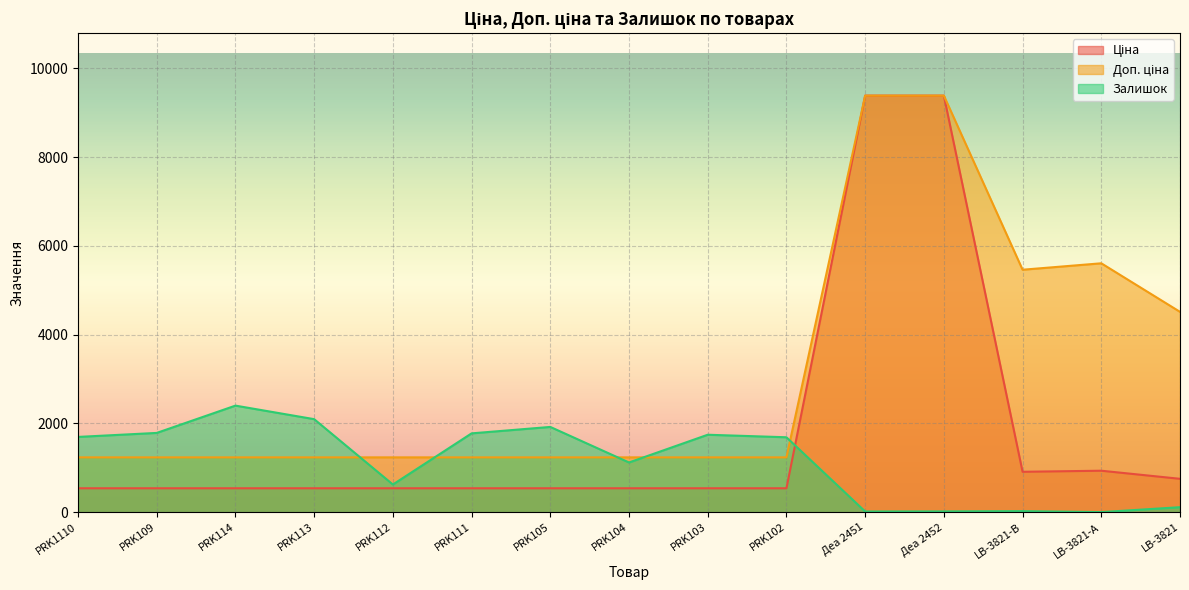

What is the minimum value shown in the chart?

2.0